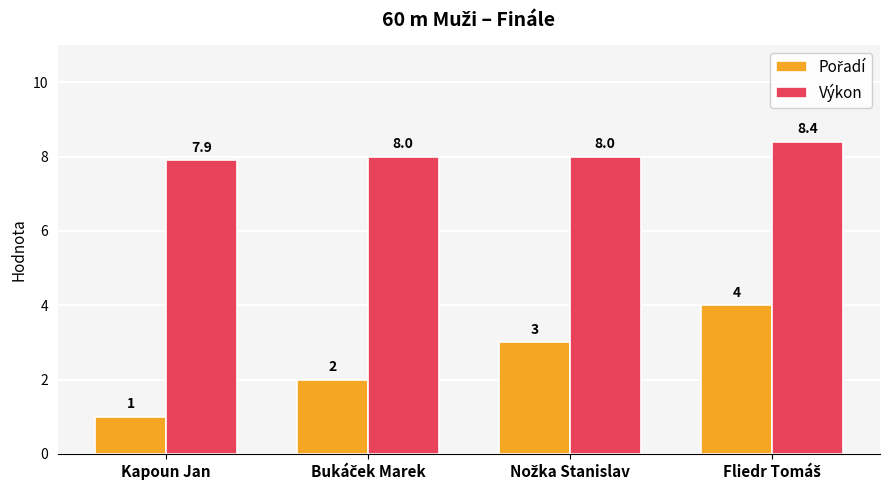

Which category has the lowest value in the Výkon series?

Kapoun Jan